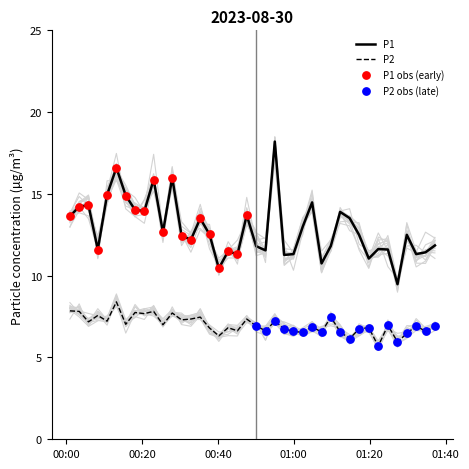

True or false: P1 and P2 cross at least once.

False